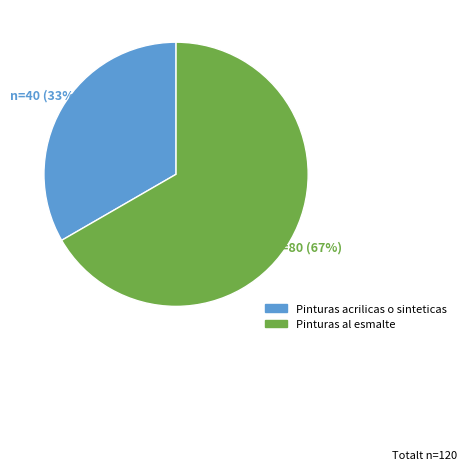

To the nearest percent, what percentage of the pie is Pinturas acrilicas o sinteticas?

33%